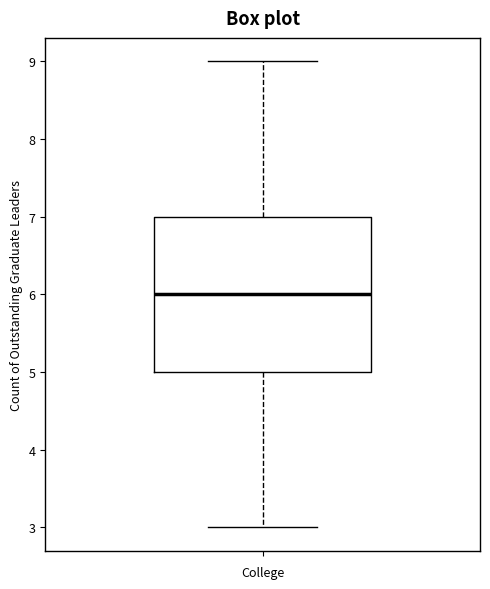

Transcribe this box plot: give where the median line is, the range the box spans, and where the two whiskers end, as read against the y-axis. The values are not printed on the chart, so give them approximately, as read against the axis.

median 6, box 5 to 7, whiskers 3 to 9